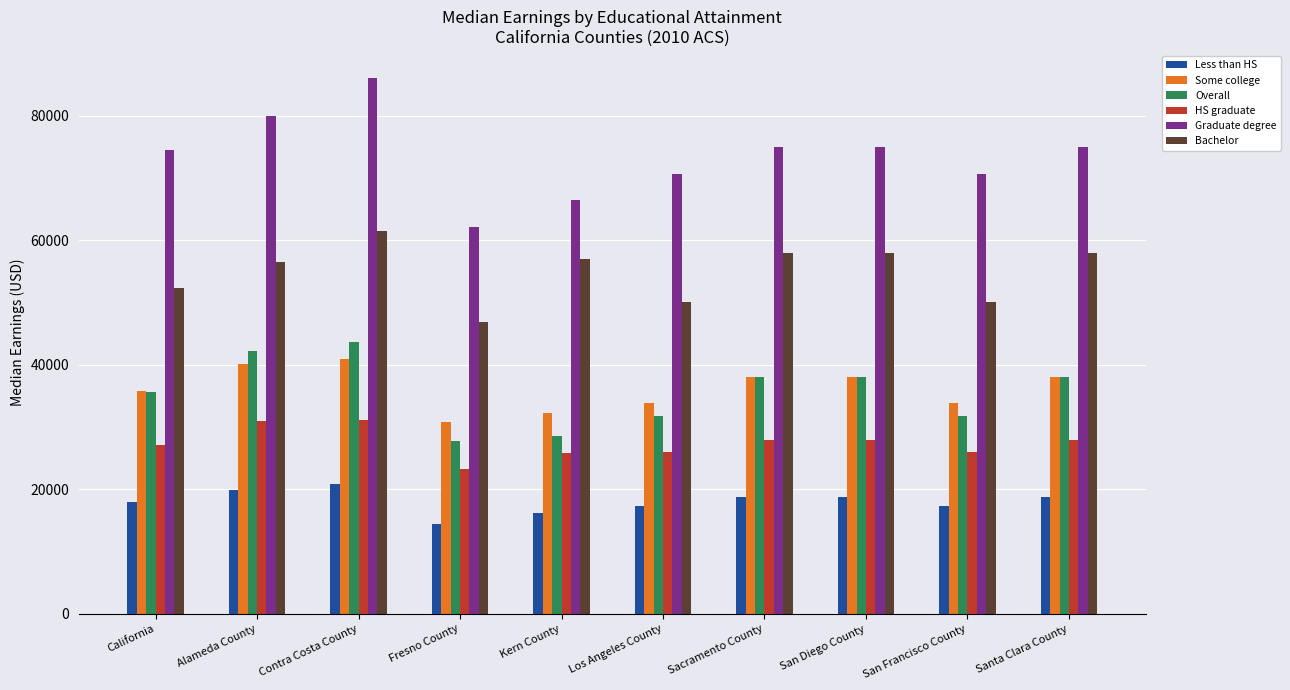

What is the spread (max minus min) of values at San Diego County?

56214